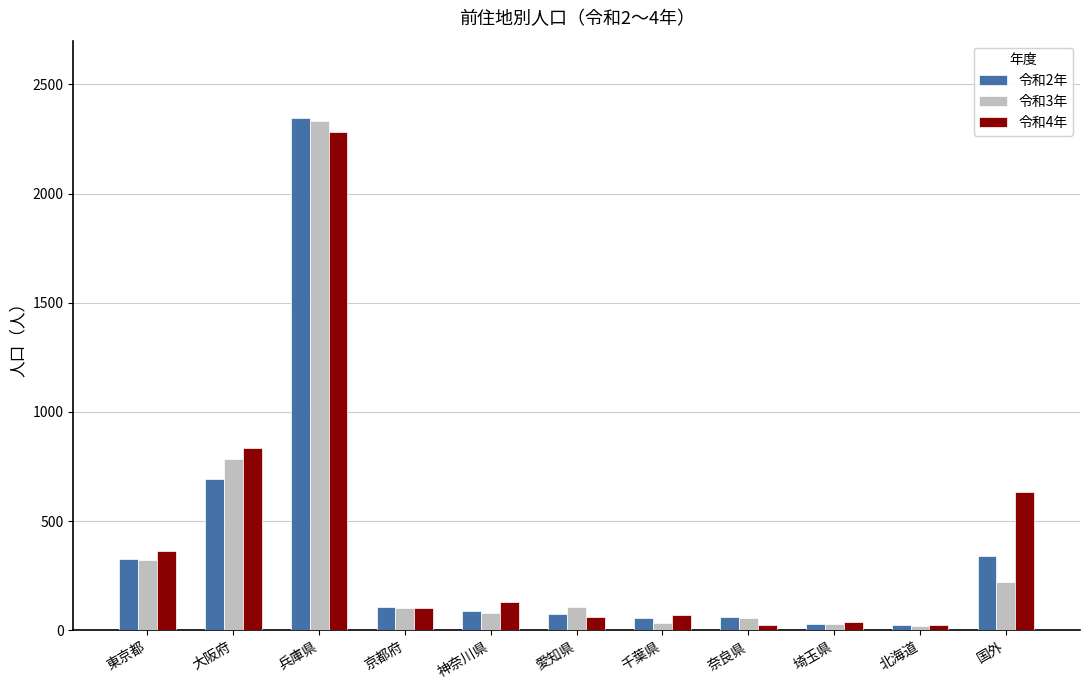

At which category does the chart reach its peak across all series?

兵庫県